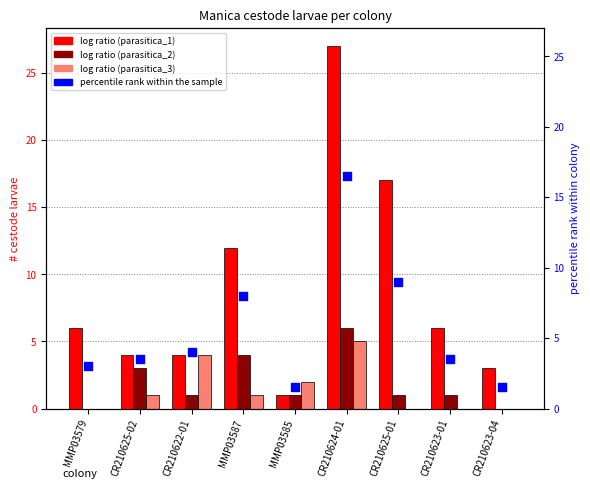

Which series has the largest total across all categories?

parasitica_1